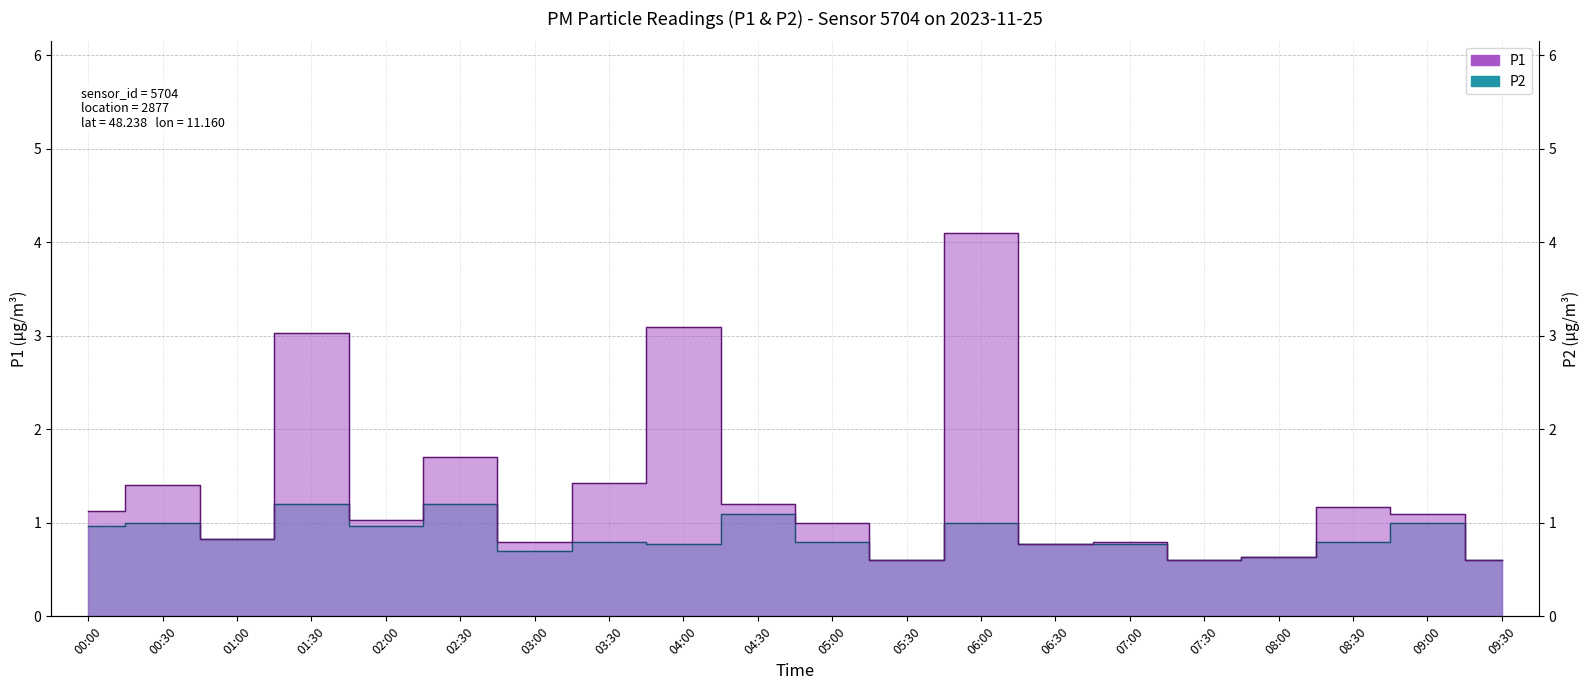

The value of P1 at 02:30 is 1.7. True or false?

True